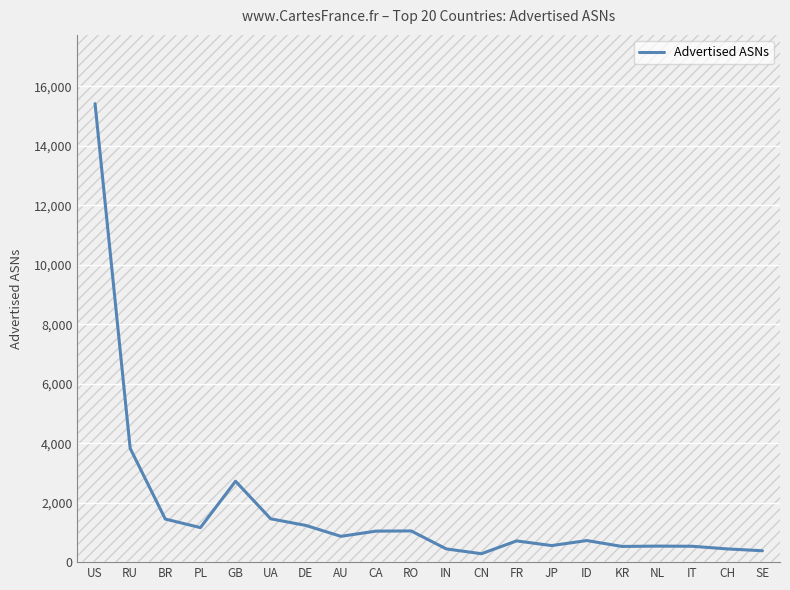

What is the ratio of the value at UA to the value at DE?

1.2